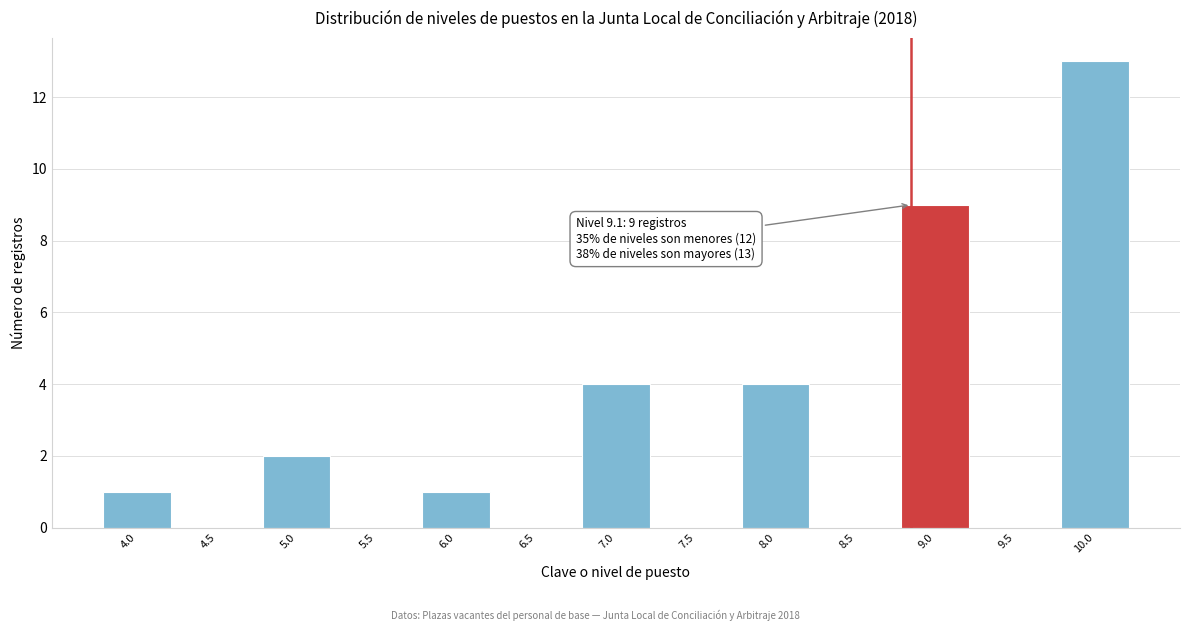

Reading left to right, what are all the values shown in this chart?

4.0=1	4.5=0	5.0=2	5.5=0	6.0=1	6.5=0	7.0=4	7.5=0	8.0=4	8.5=0	9.0=9	9.5=0	10.0=13